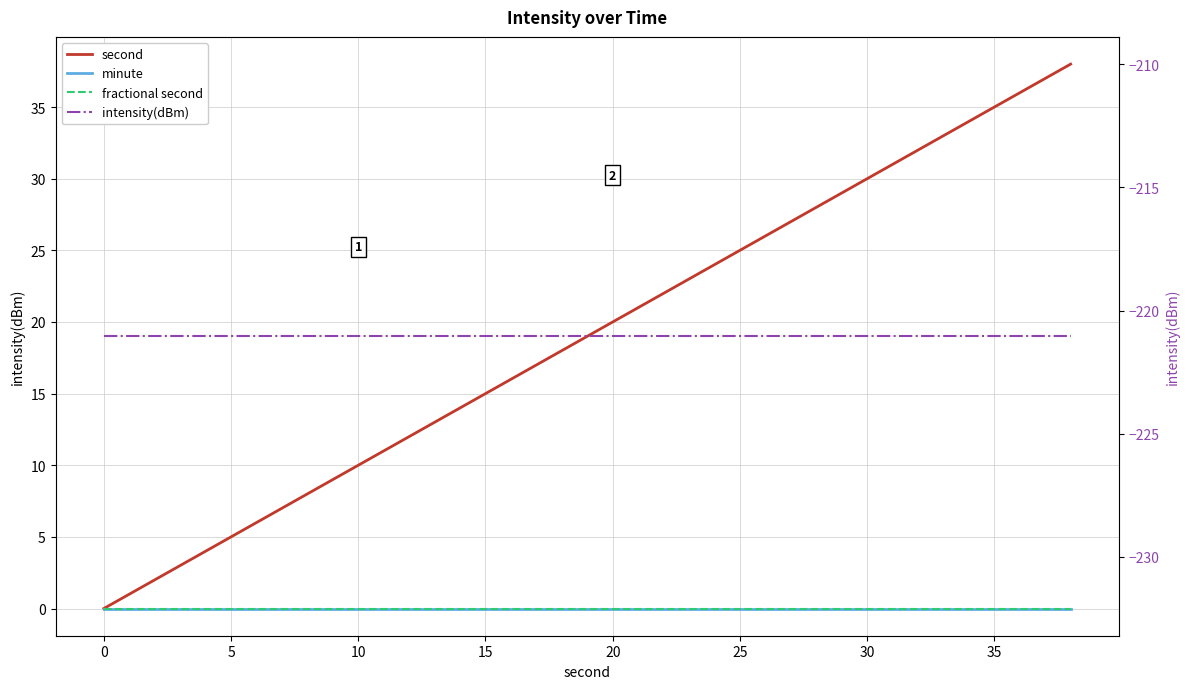

What is the greatest value displayed?

38.0